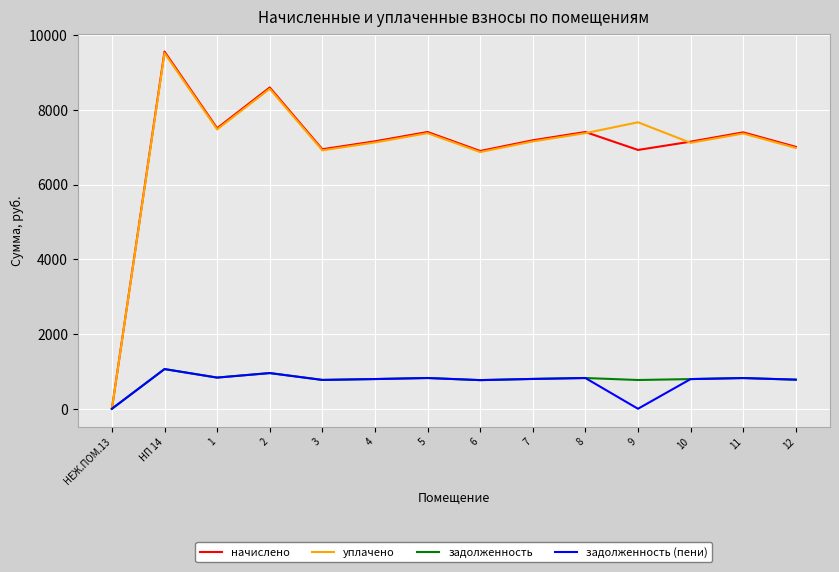

What position from the left is НП 14?

2